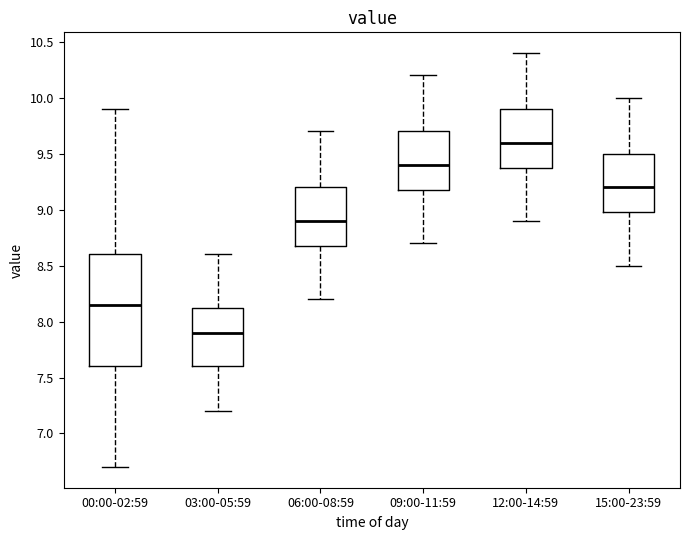

Which box is the tallest, from its lower edge to its upper edge?

00:00-02:59